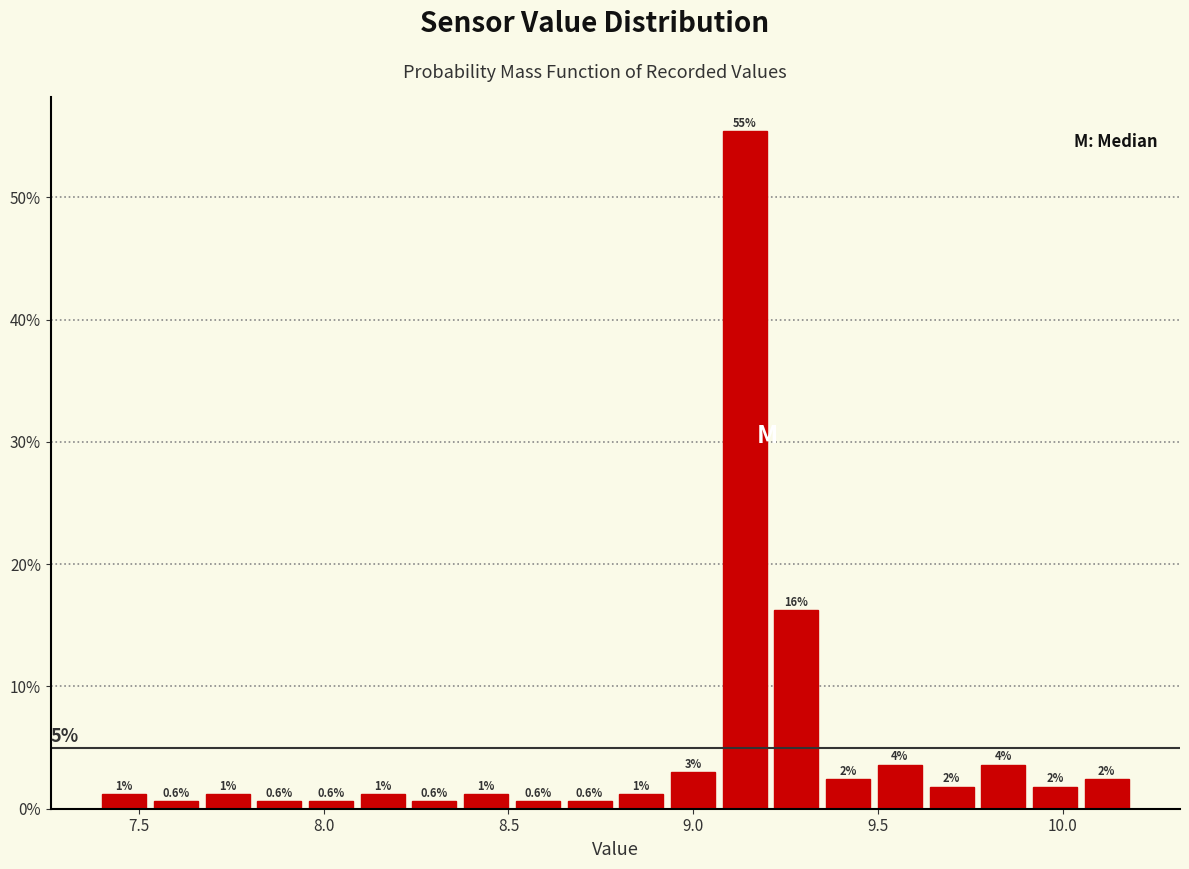

Around what value on the x-axis is the tallest bar? Give the approximate position of its centre, as read against the axis.

9.15